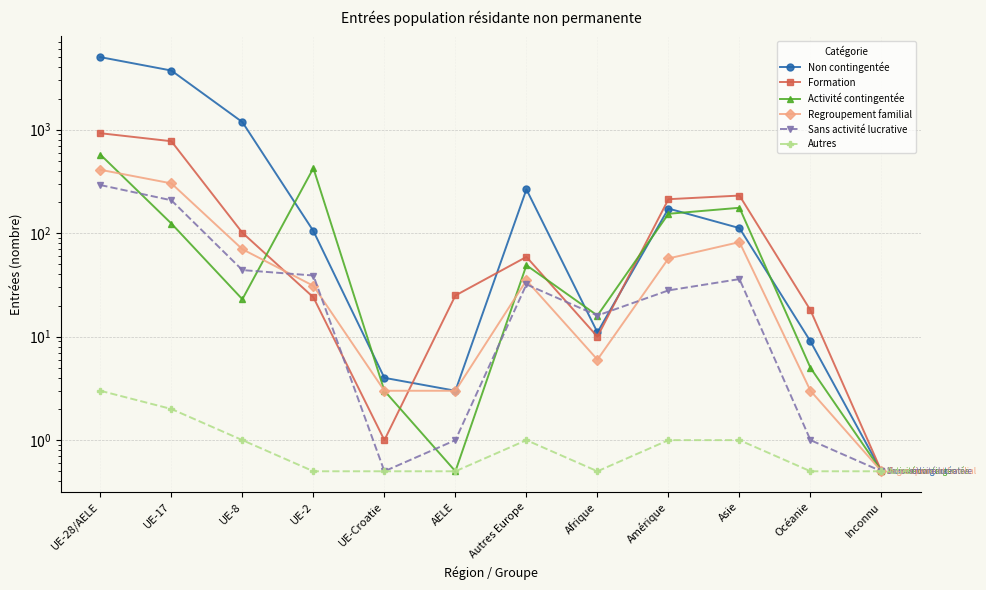

What is the highest value of the Non contingentée series?

5029.0